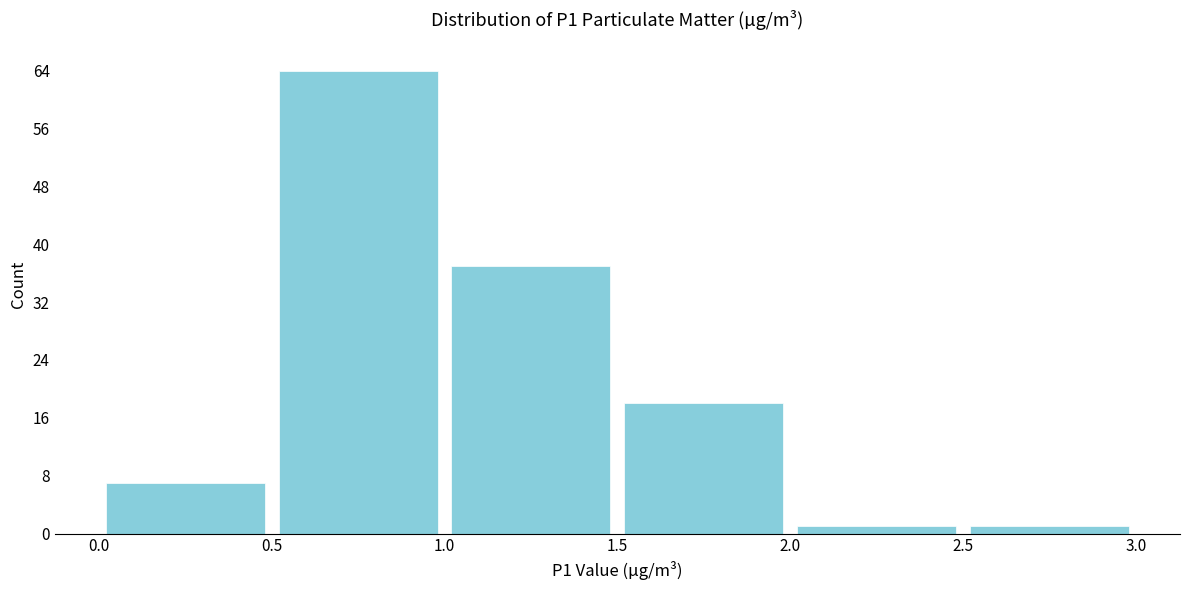

What is the height of the bar covering 2.0 to 2.5 on the x-axis? The values are not printed on the chart, so give them approximately, as read against the axis.

1